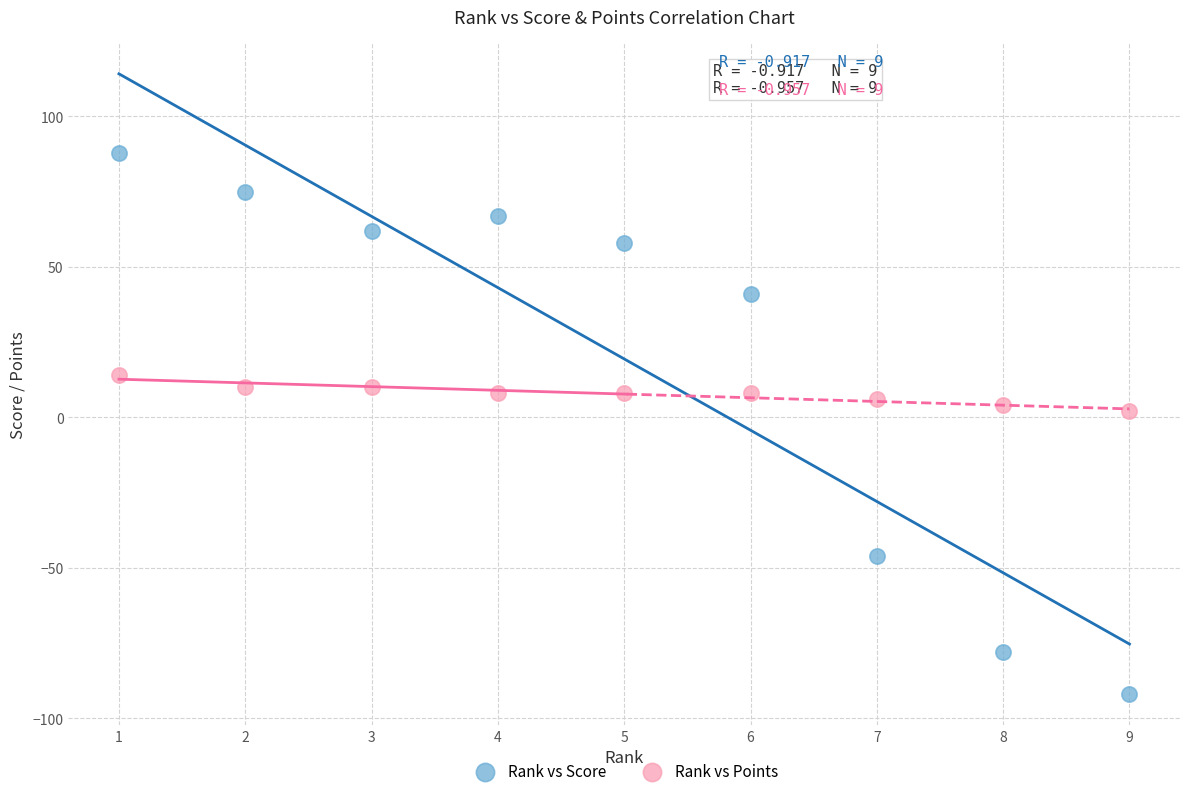

Which series reaches the maximum Y coordinate?

Rank vs Score